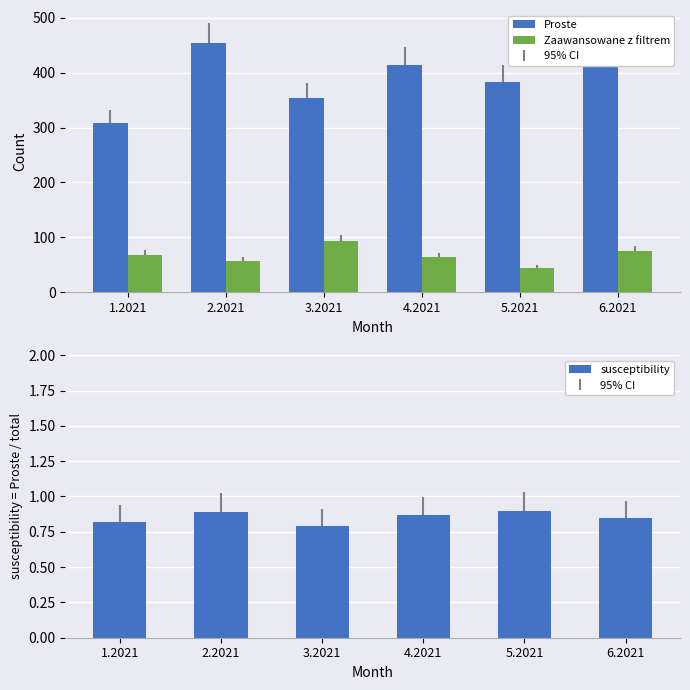

How many data points does each series have?

6